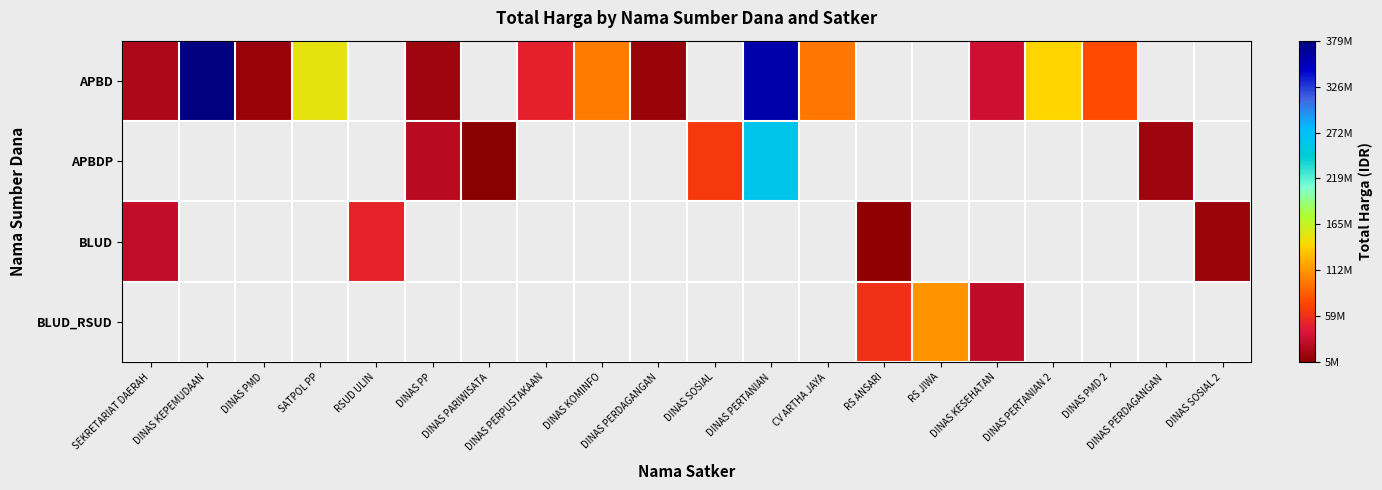

Is the value of APBD at DINAS PP greater than the value of APBDP at DINAS PARIWISATA?

Yes